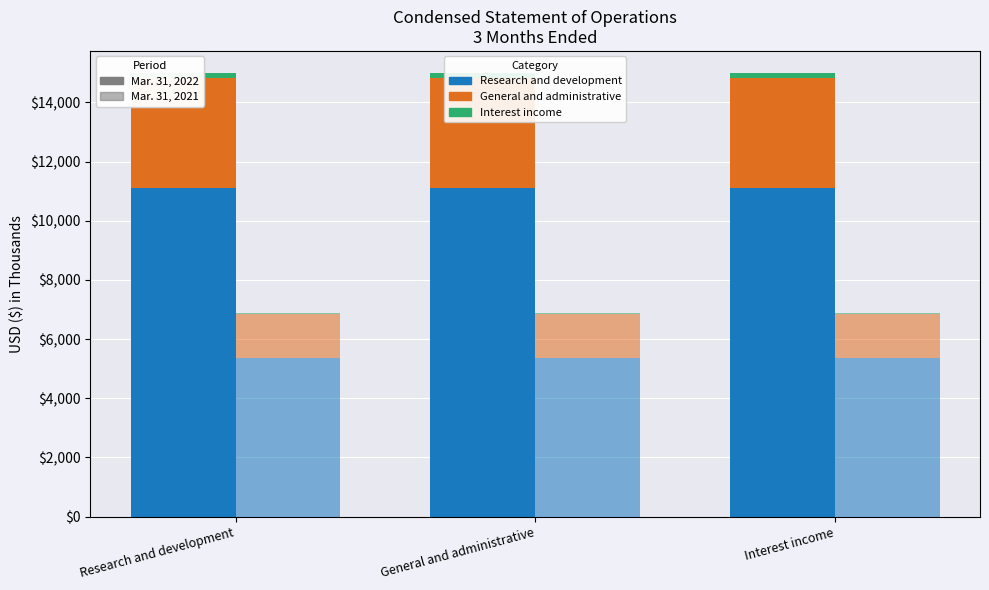

What is the value of the Research and development bar at the 3rd from the left?

11124